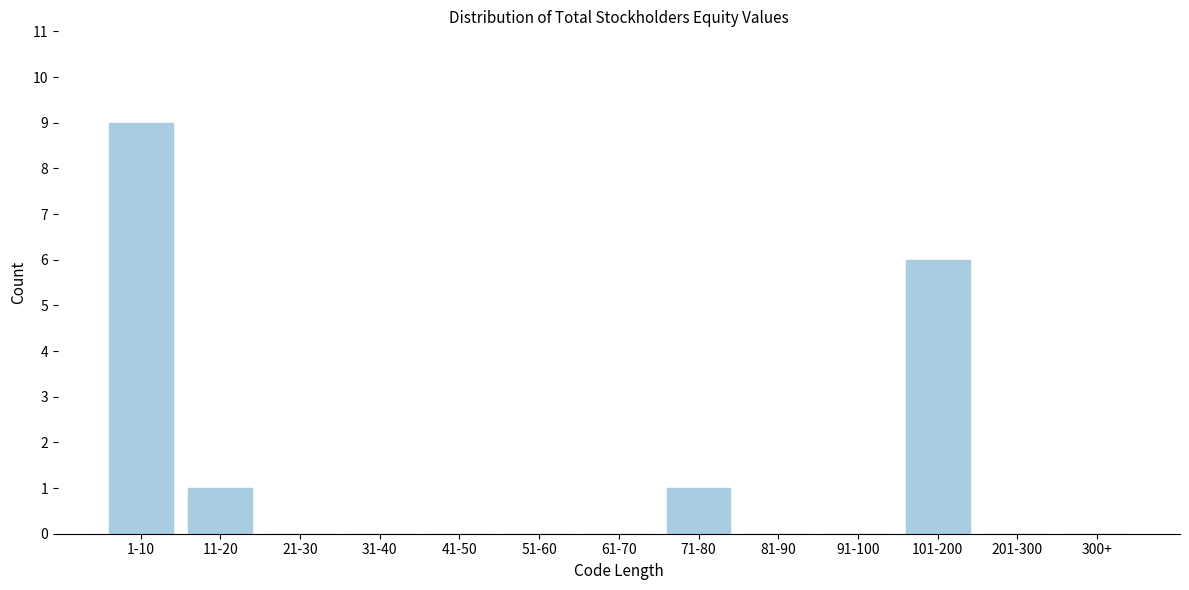

Reading left to right, transcribe all the data shown in this chart.

1-10=9	11-20=1	21-30=0	31-40=0	41-50=0	51-60=0	61-70=0	71-80=1	81-90=0	91-100=0	101-200=6	201-300=0	300+=0